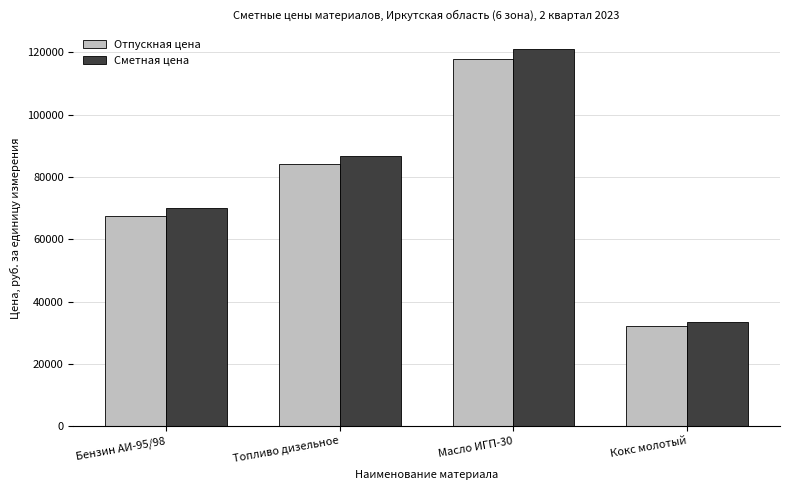

List the labels in order of Сметная цена value, smallest first.

Кокс молотый, Бензин АИ-95/98, Топливо дизельное, Масло ИГП-30